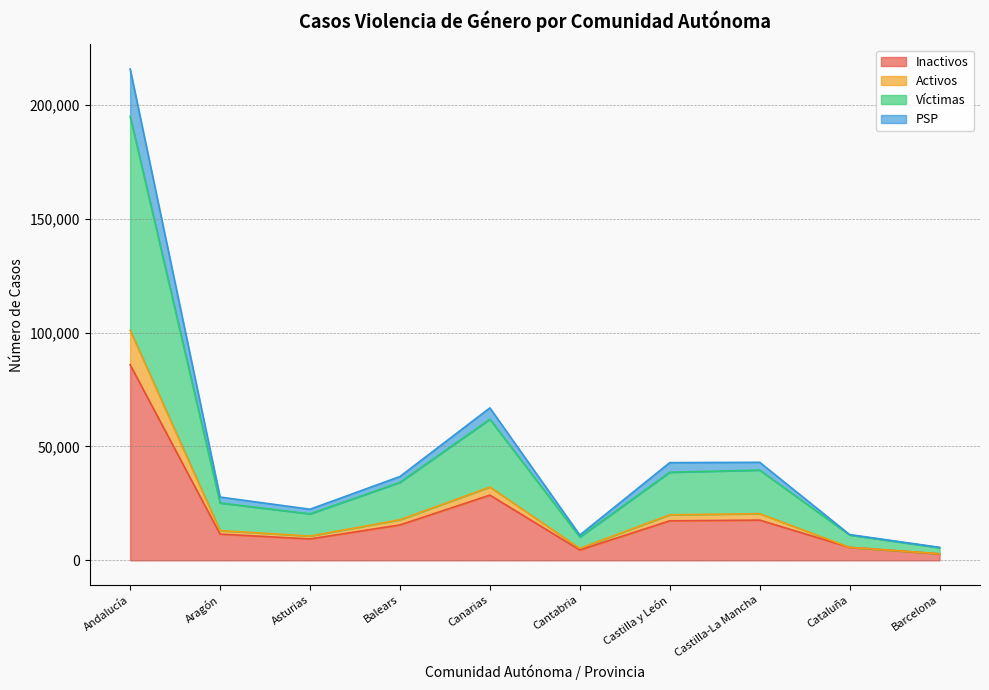

What is the difference between the highest and lowest values at Aragón?

16259